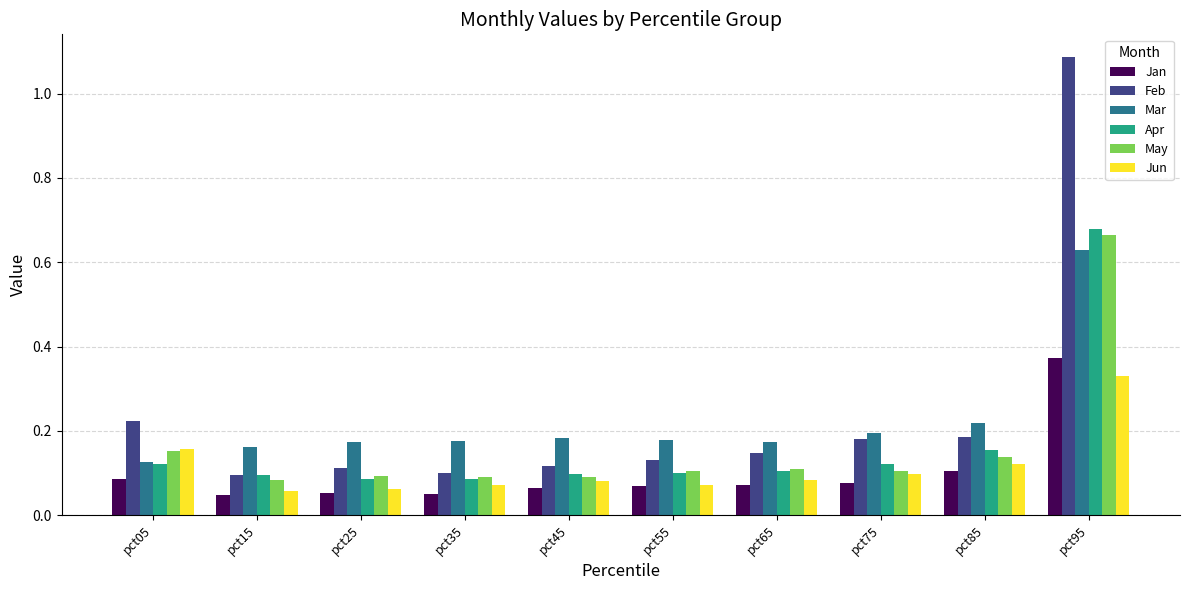

Which series has the widest spread of values?

Feb